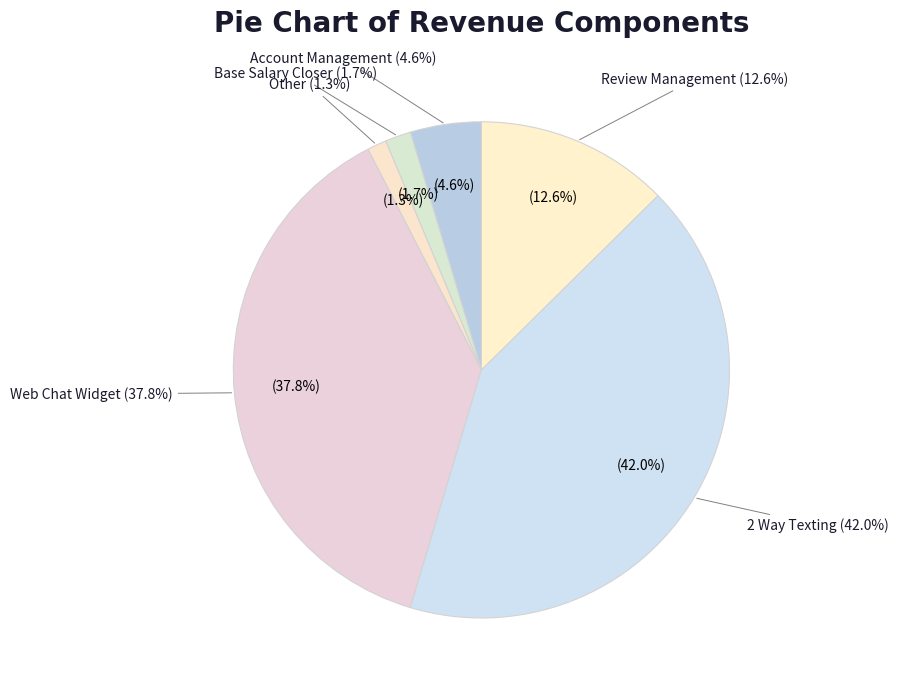

How many segments does this pie chart have?

6